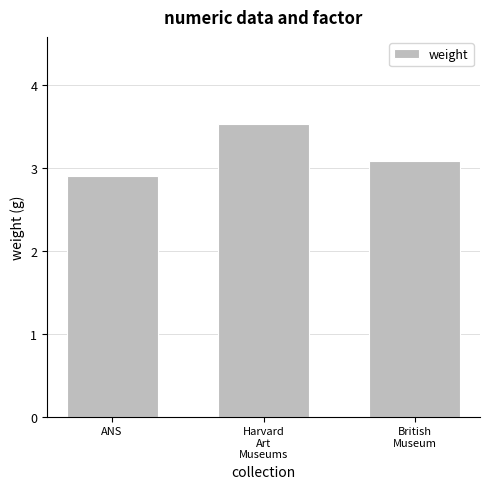

What is the sum of all values?

9.5